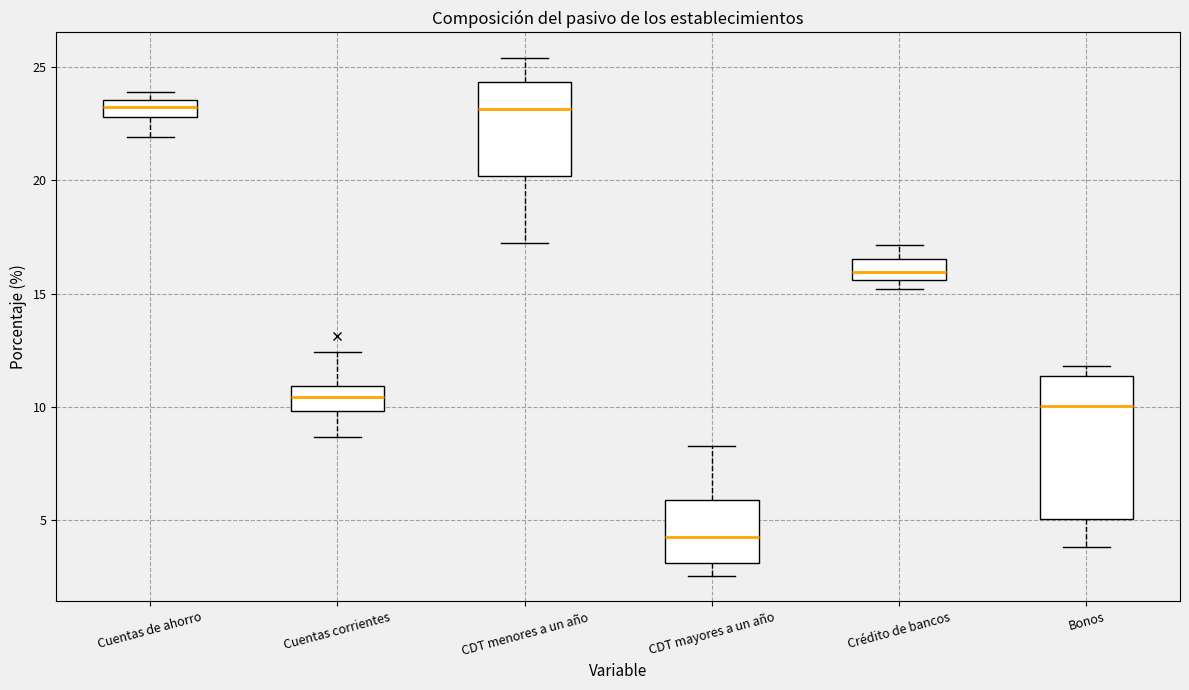

Which box is the tallest, from its lower edge to its upper edge?

Bonos